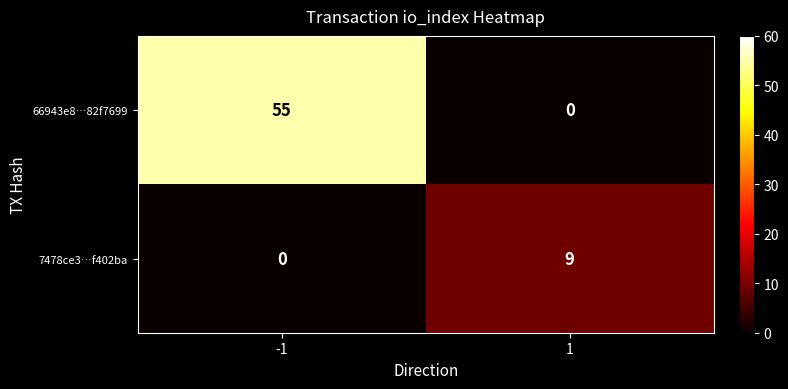

The value of 7478ce3…f402ba at 1 is 3. True or false?

False